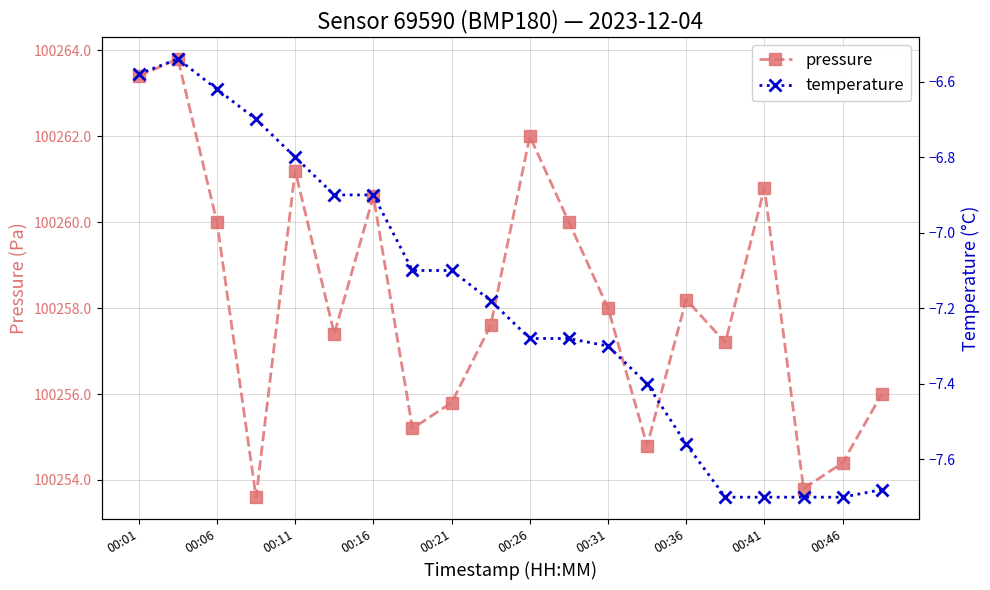

Reading left to right, transcribe all the data shown in this chart.

pressure: 100263.4	100263.8	100260.0	100253.6	100261.2	100257.4	100260.6	100255.2	100255.8	100257.6	100262.0	100260.0	100258.0	100254.8	100258.2	100257.2	100260.8	100253.8	100254.4	100256.0
temperature: -6.6	-6.5	-6.6	-6.7	-6.8	-6.9	-6.9	-7.1	-7.1	-7.2	-7.3	-7.3	-7.3	-7.4	-7.6	-7.7	-7.7	-7.7	-7.7	-7.7